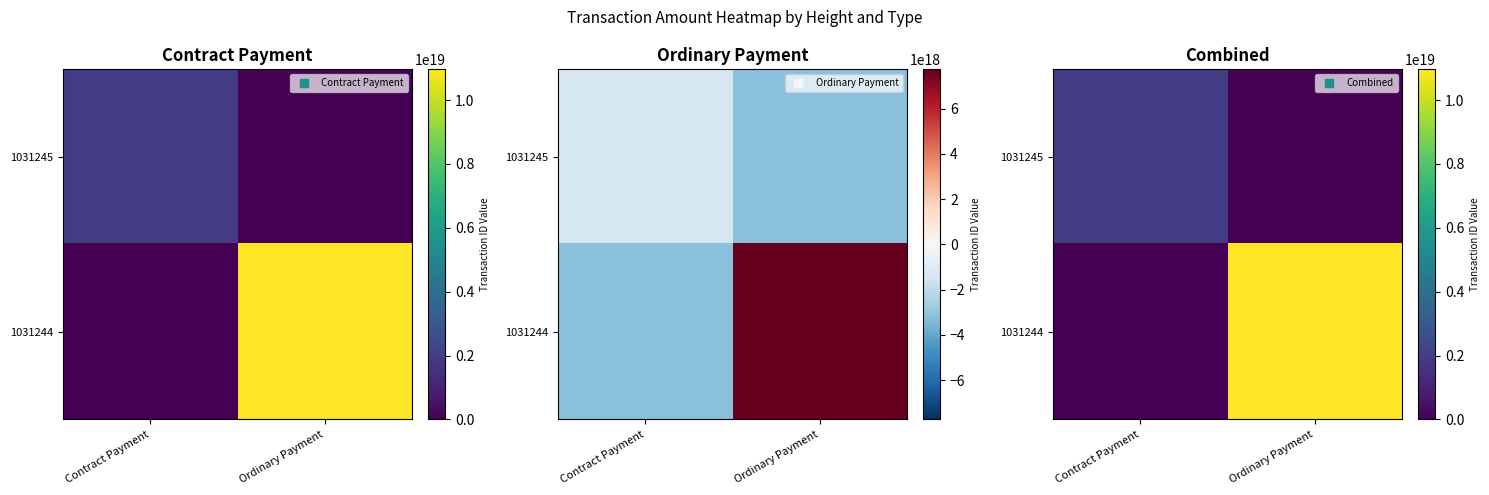

Rank the series at Ordinary Payment from highest to lowest value.

1031244, 1031245